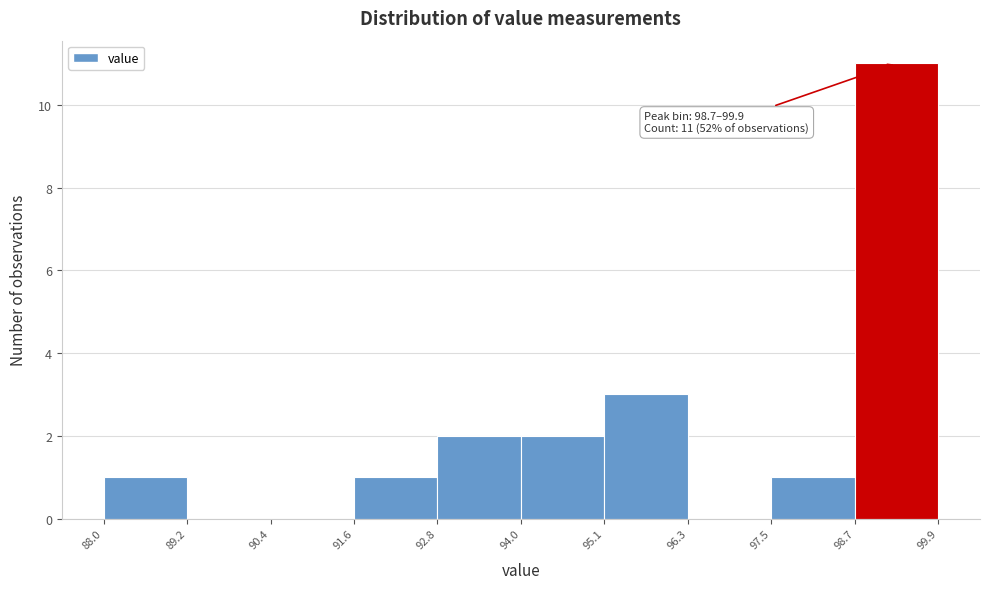

Over which range of the x-axis is the bar tallest?

98.7 to 99.9